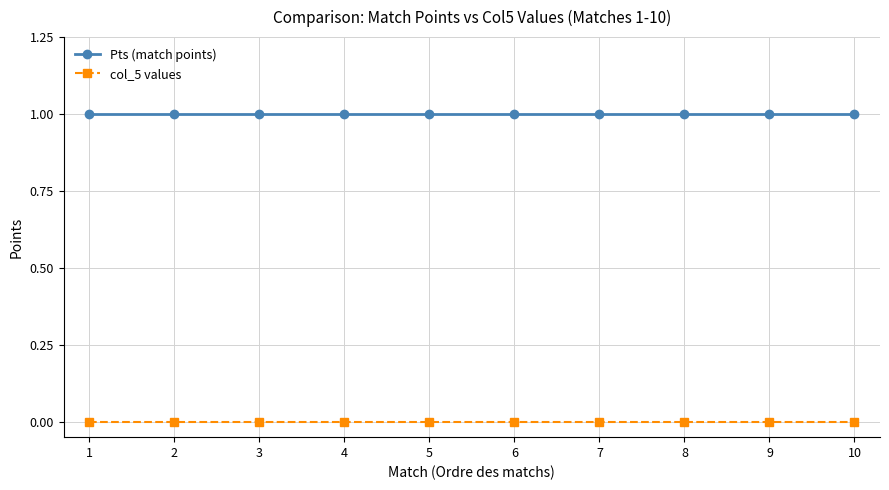

At how many categories does at least one series exceed 0?

10